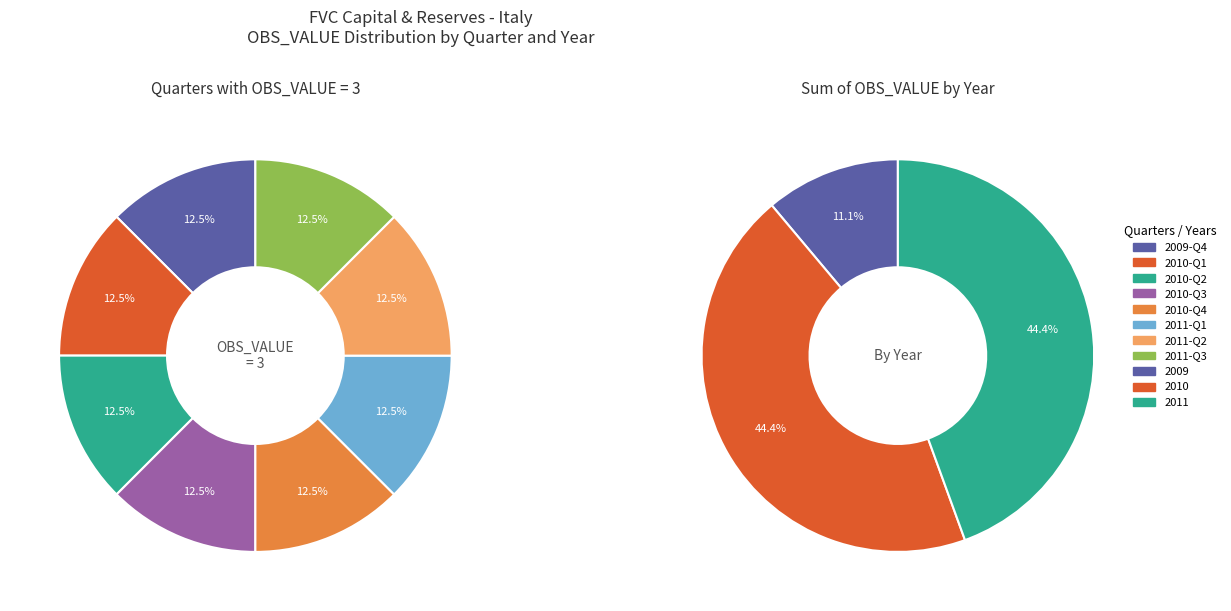

Is there a majority slice in this chart?

No